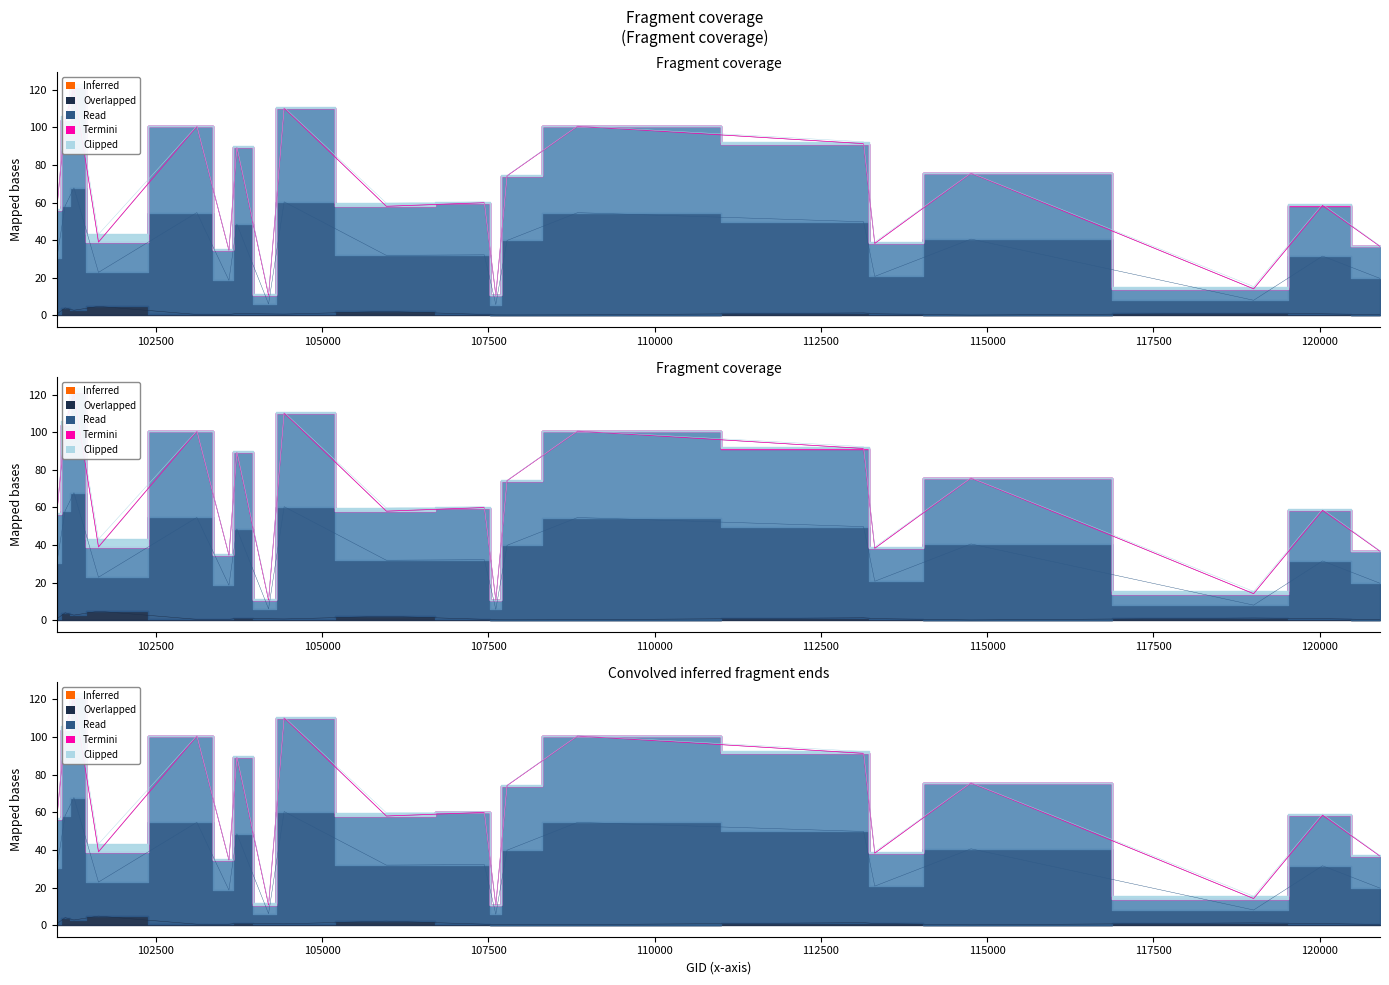

True or false: dnbrad and satz cross at least once.

False